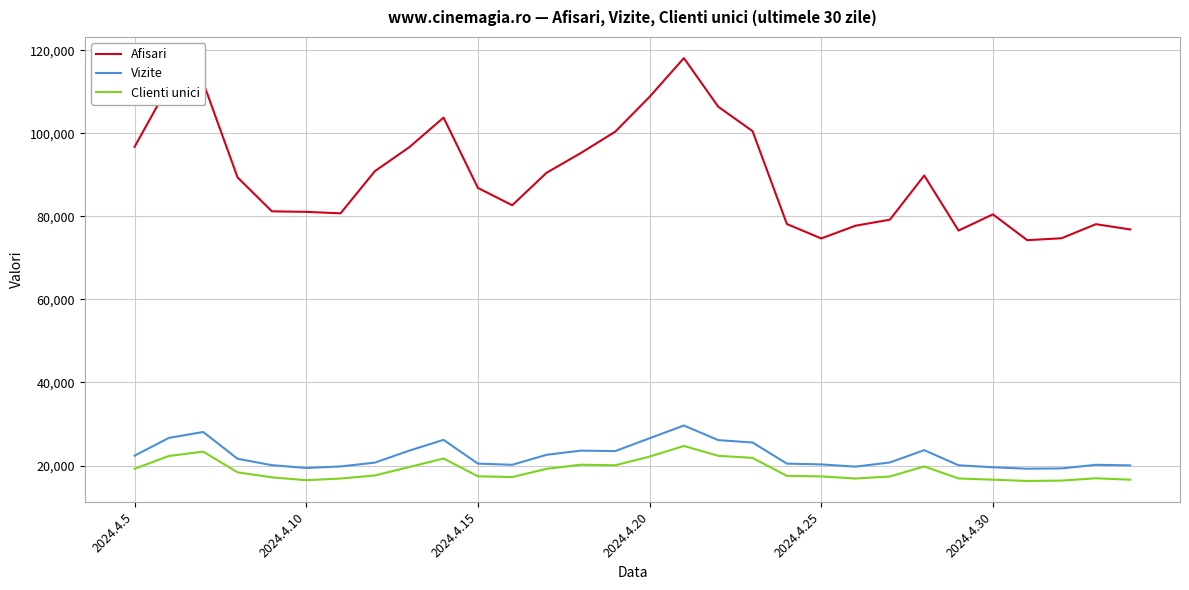

True or false: Vizite has more than 2 points higher than both neighbors.

True